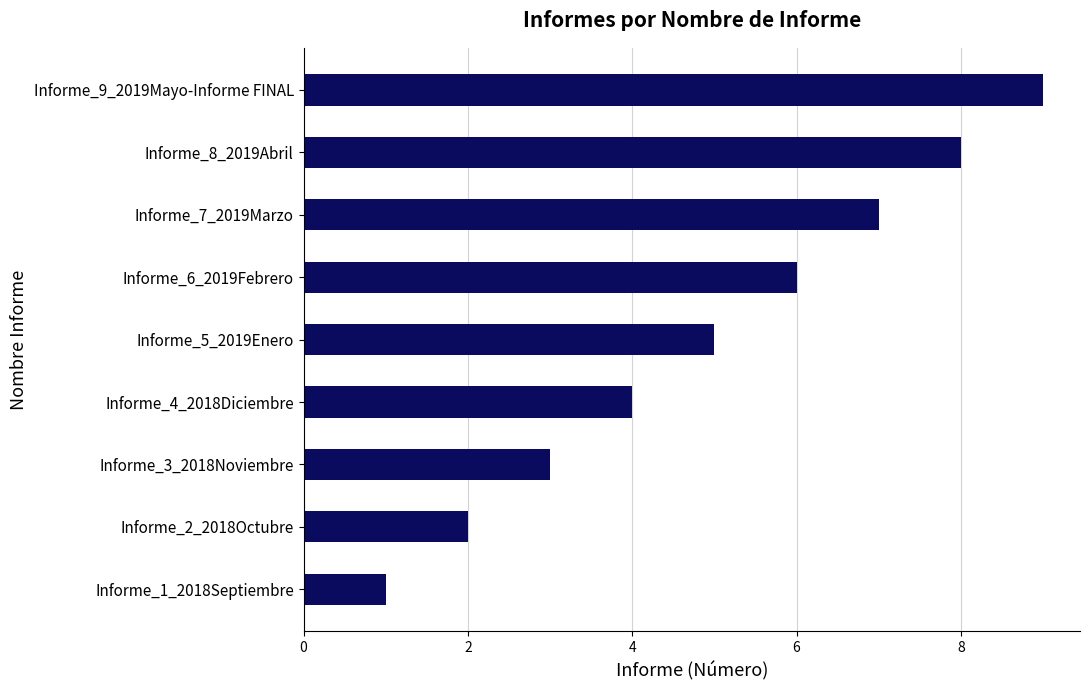

What is the average value?

5